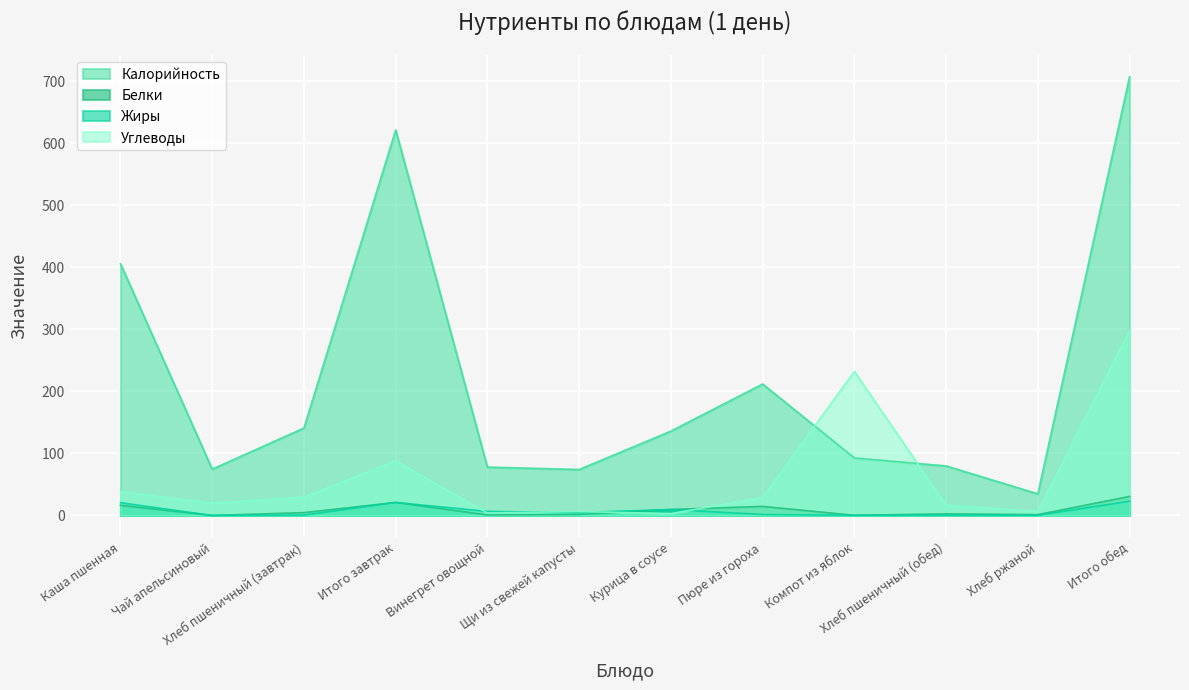

What is the average value of the Углеводы series?

64.4